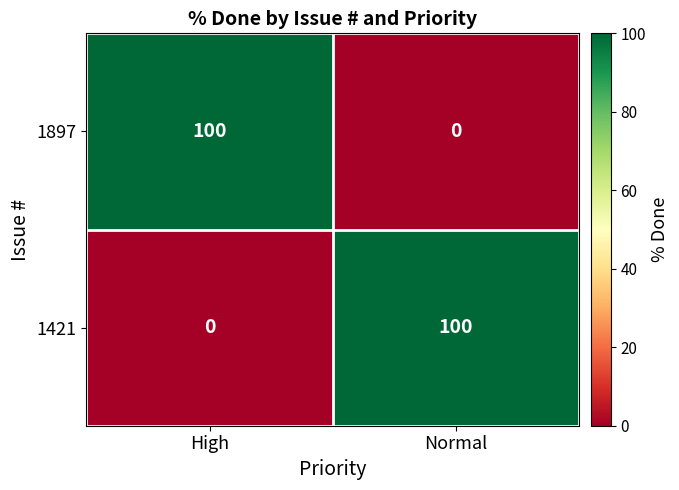

What is the average value of the 1897 series?

50